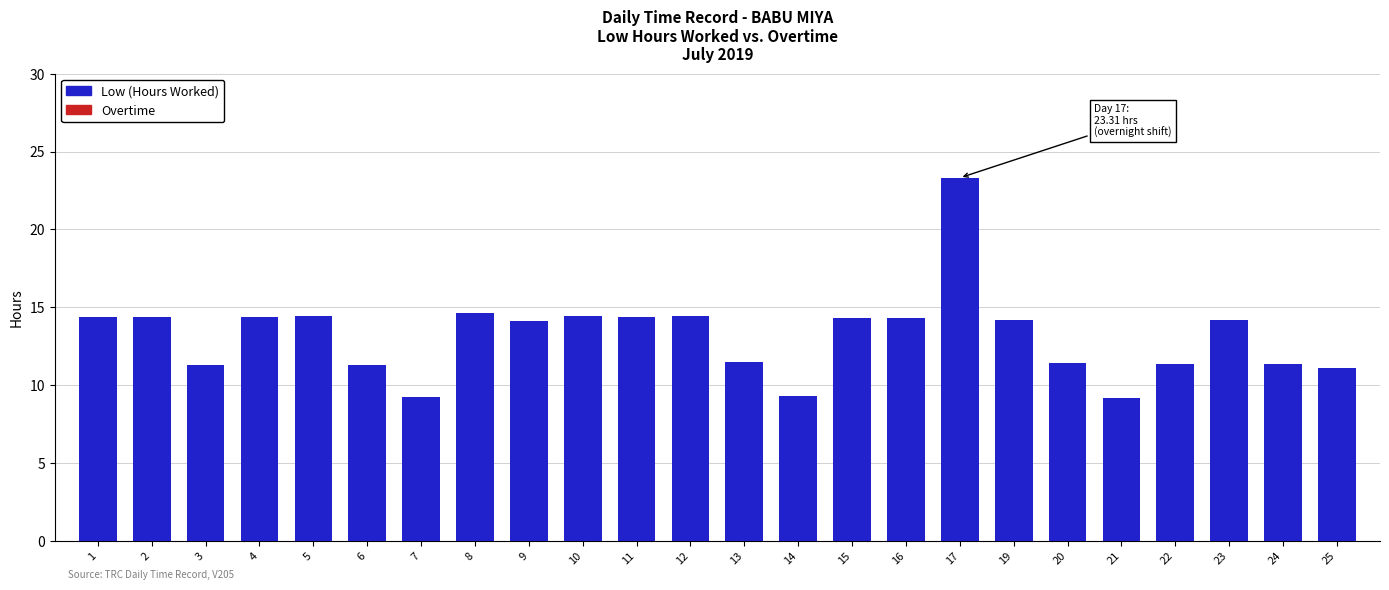

What is the value of the 22nd bar from the left?

14.2